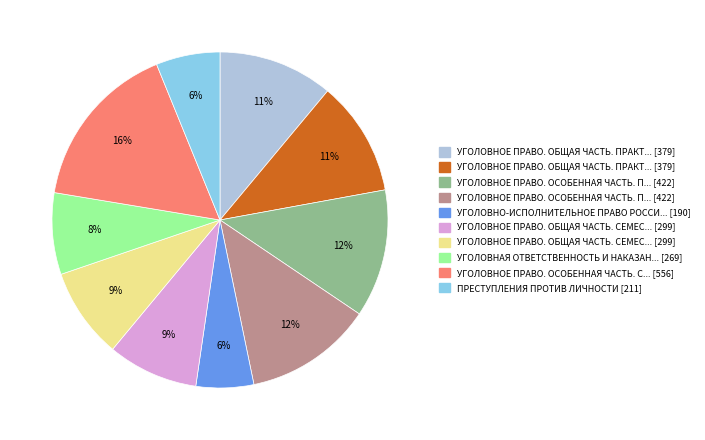

Is there any slice that represents more than half of the pie?

No